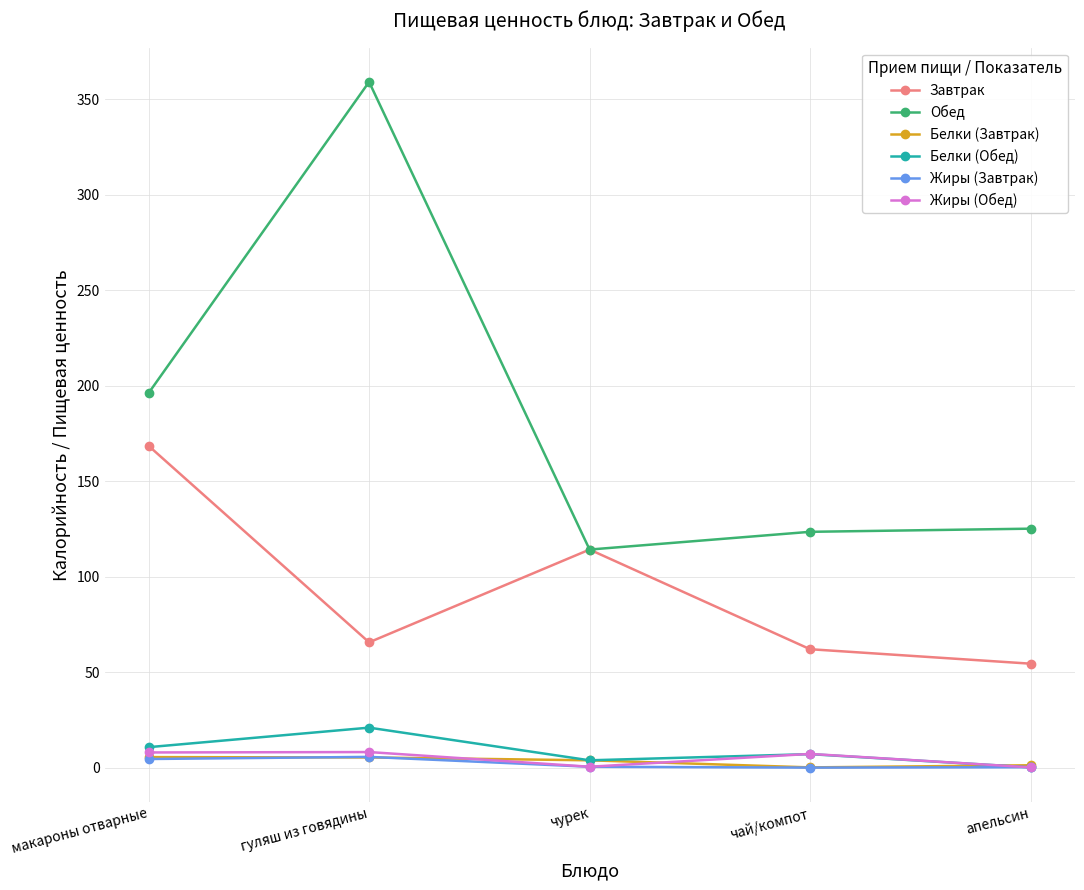

What are all the series names shown in the legend?

Завтрак, Обед, Белки (Завтрак), Белки (Обед), Жиры (Завтрак), Жиры (Обед)